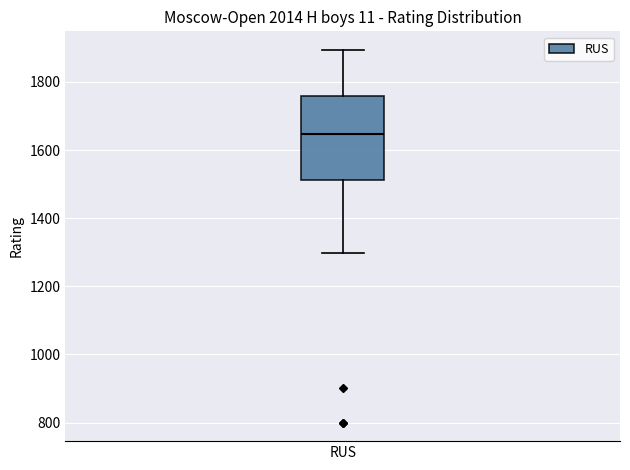

Transcribe this box plot: give where the median line is, the range the box spans, and where the two whiskers end, as read against the y-axis. The values are not printed on the chart, so give them approximately, as read against the axis.

median 1640, box 1520 to 1760, whiskers 1300 to 1900